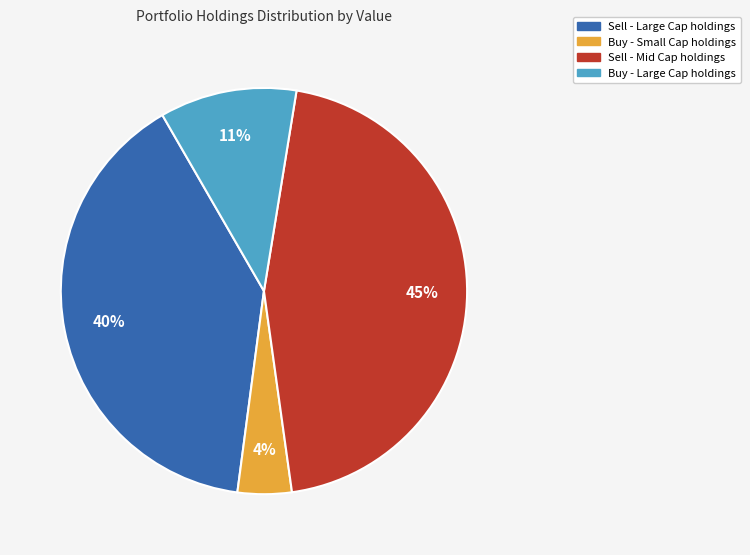

Does any single category account for the majority?

No